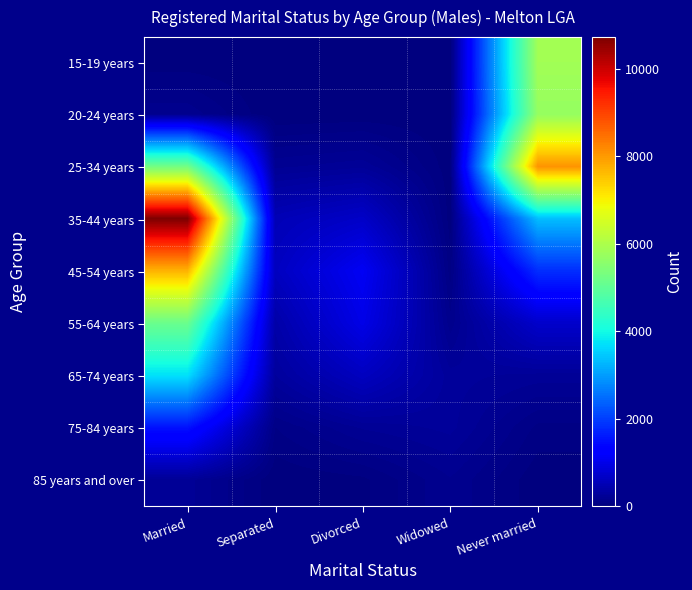

What is the total value across all series at Never married?

25832